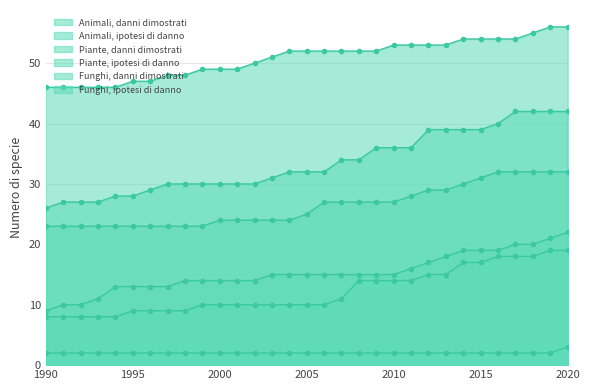

How many values in the Piante, ipotesi di danno series are below 25?

15